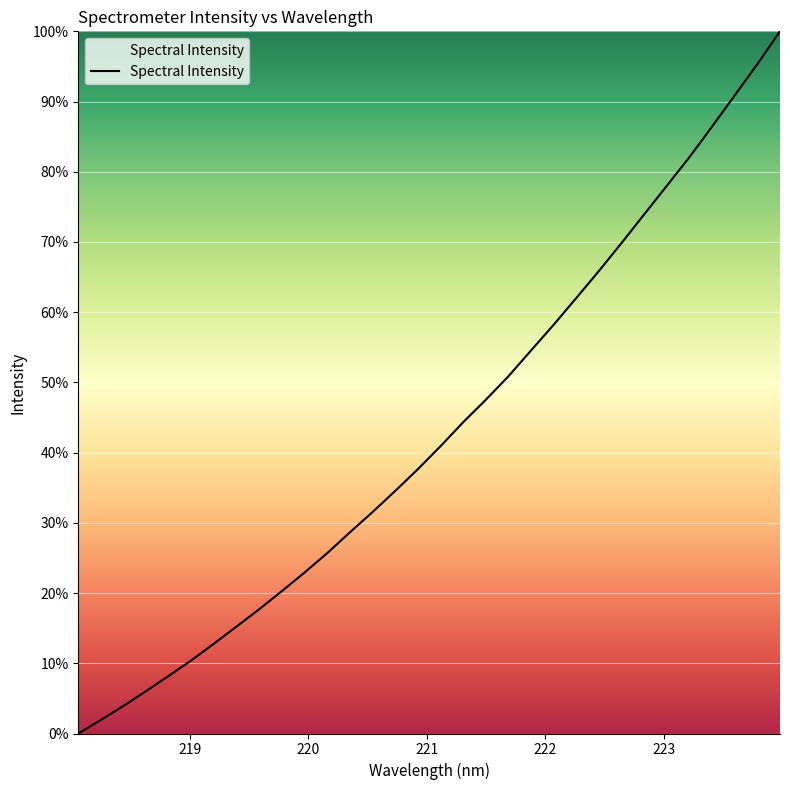

Does the chart display data point markers on the line(s)?

No